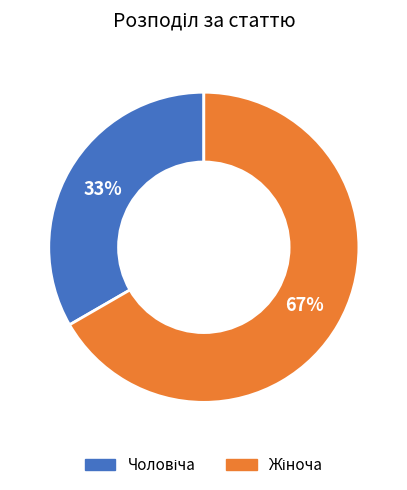

Is there a majority slice in this chart?

Yes